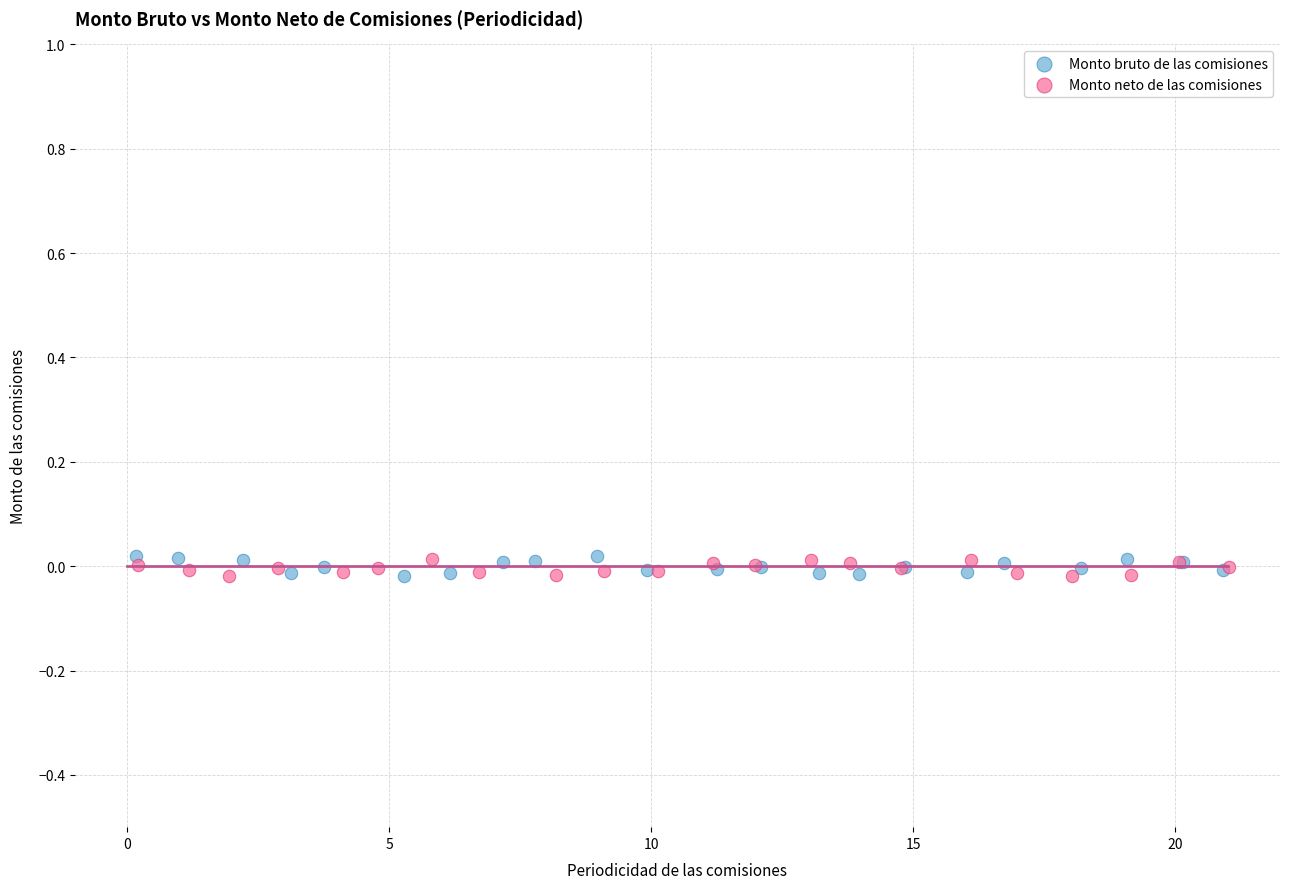

What are all the series names shown in the legend?

Monto bruto de las comisiones, Monto neto de las comisiones